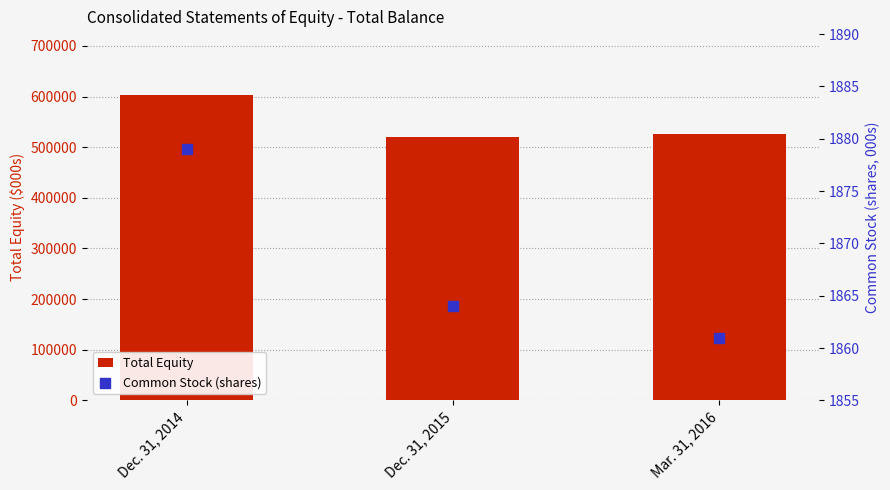

What are all the series names shown in the legend?

Total Equity, Common Stock (shares)